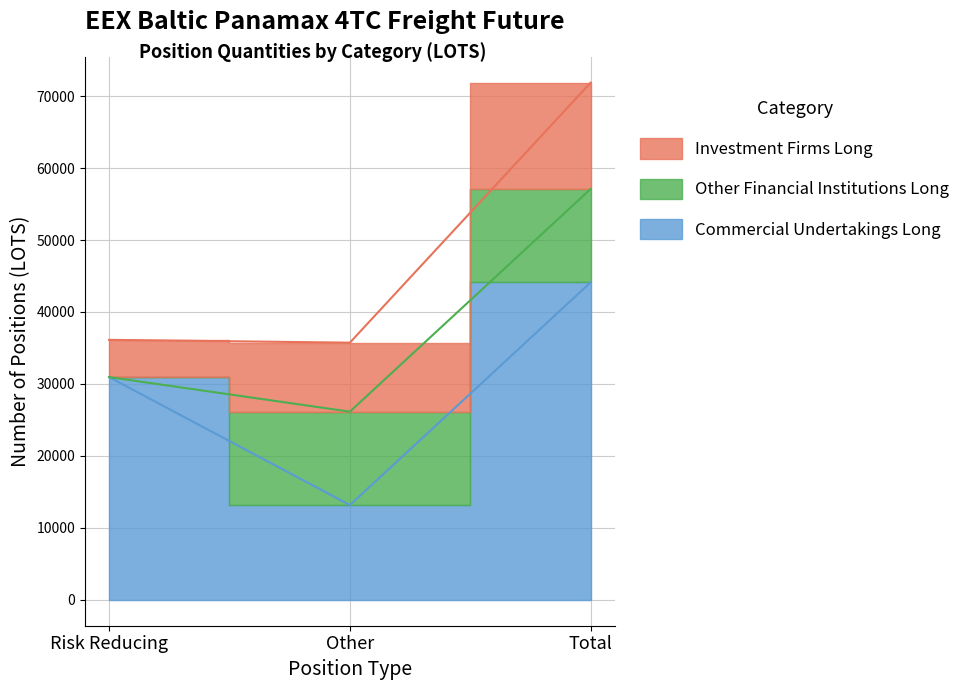

Is it true that Other Financial Institutions Long equals 12979.2 at Other?

True